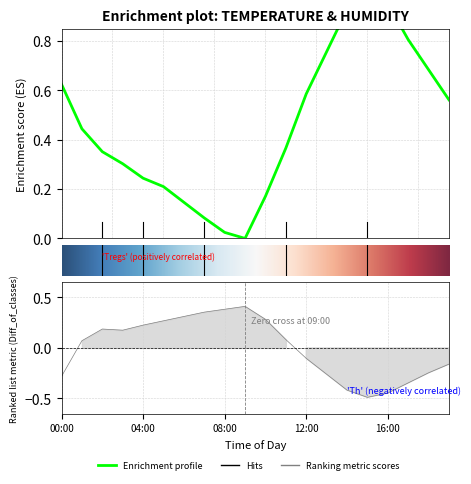

True or false: humidity and temperature cross at least once.

True